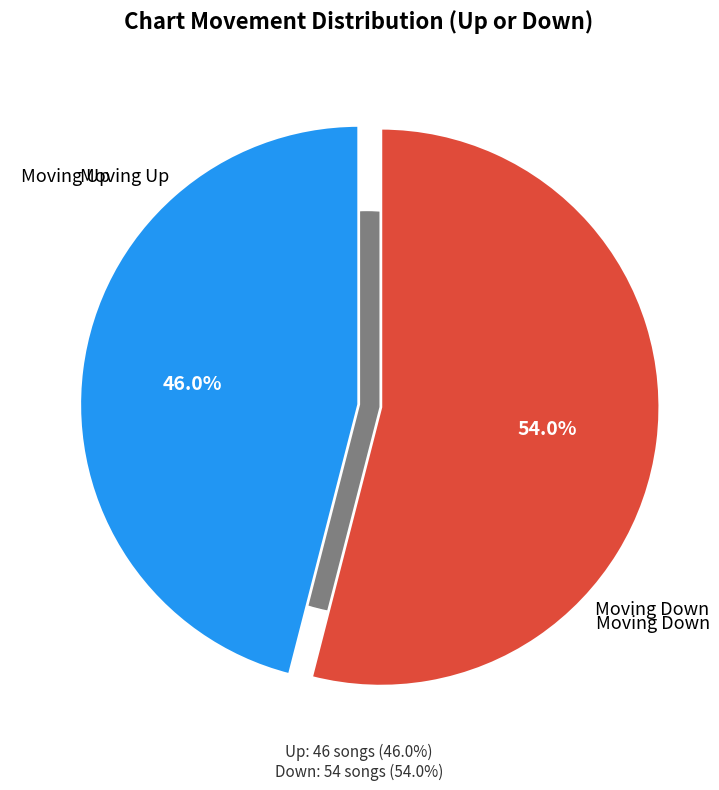

Is it true that up is 41% of the pie?

False